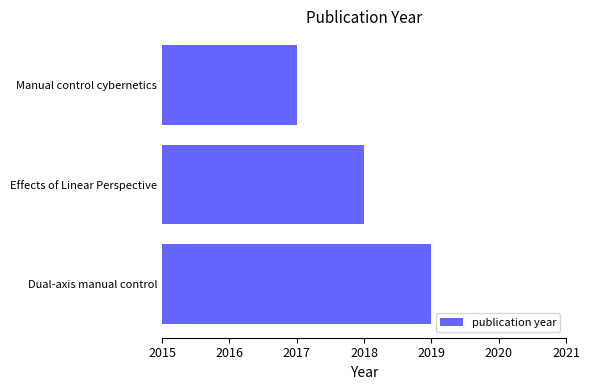

Reading bottom to top, extract all data points from this chart.

Dual-axis manual control=2019	Effects of Linear Perspective=2018	Manual control cybernetics=2017